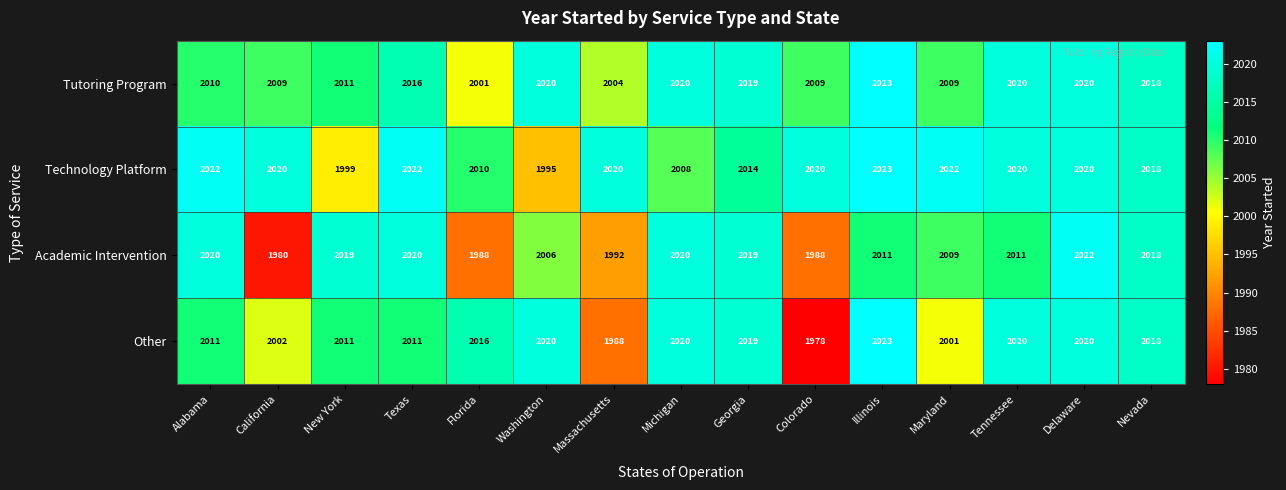

What is the total value across all series at Alabama?

8063